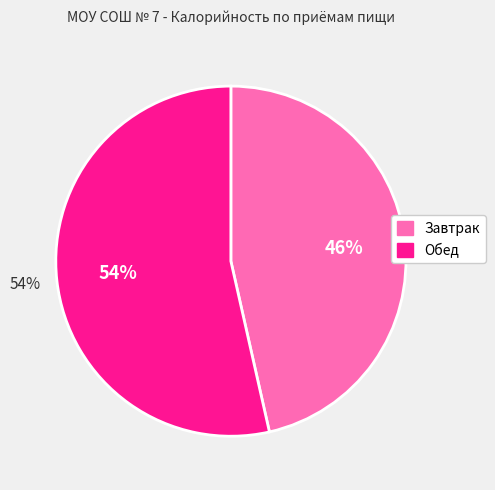

Which slice is the smallest?

Завтрак